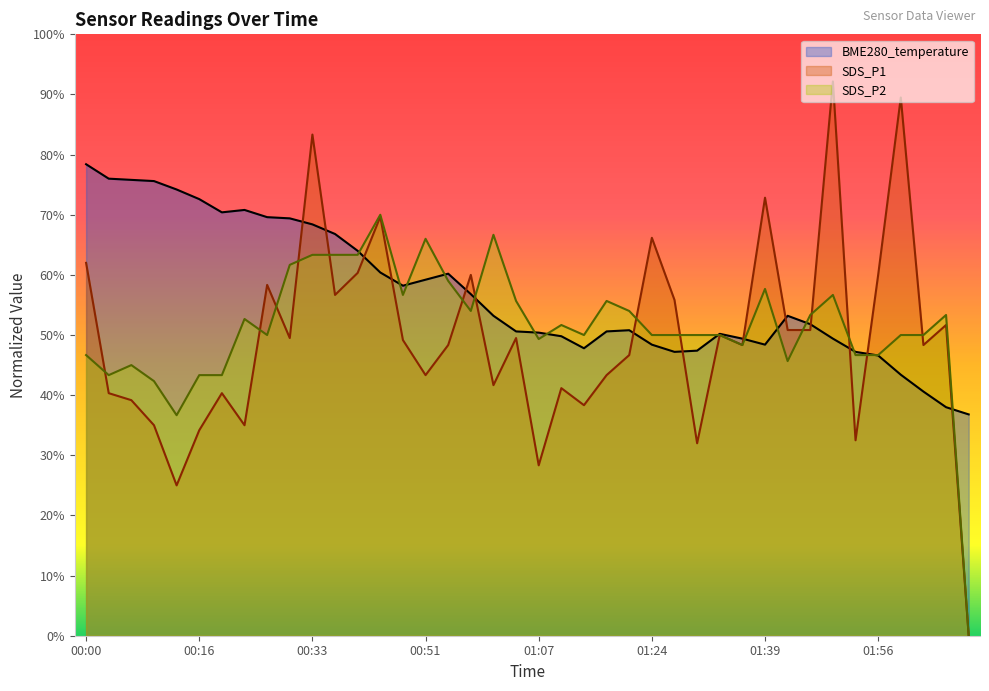

What are all the series names shown in the legend?

BME280_temperature, SDS_P1, SDS_P2